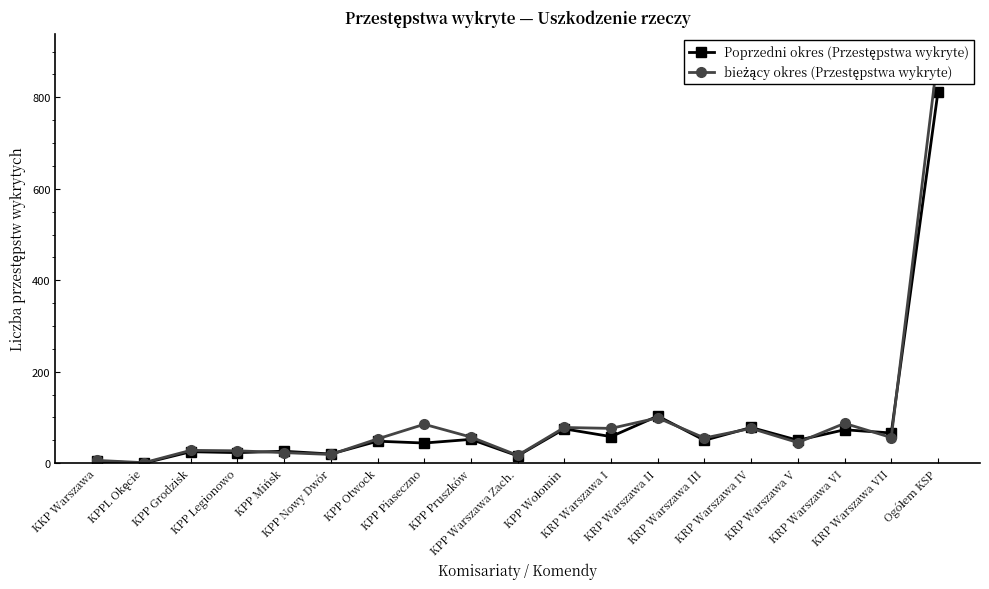

Between KPP Wołomin and KRP Warszawa VI, which series saw the biggest shift?

bieżący okres (Przestępstwa wykryte)